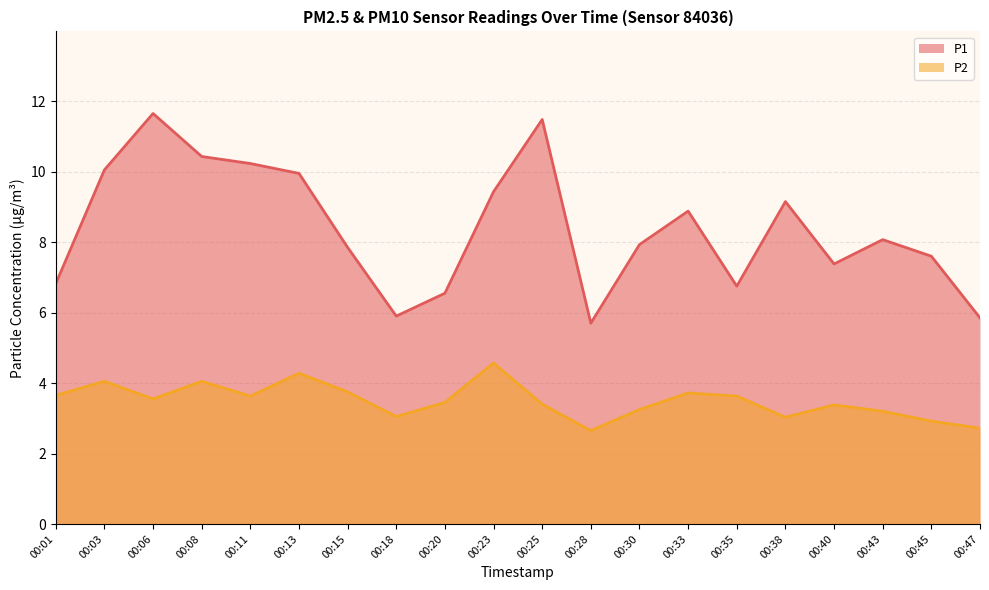

In P2, how many points are higher than both neighbors (excluding endpoints)?

6